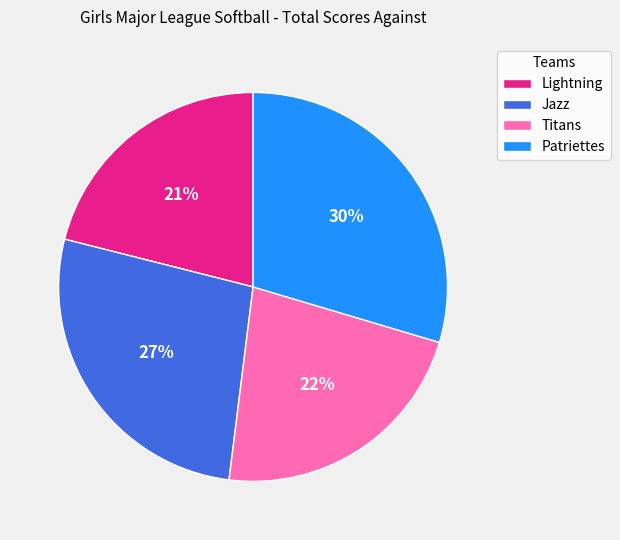

Does Jazz represent more than half of the total?

No